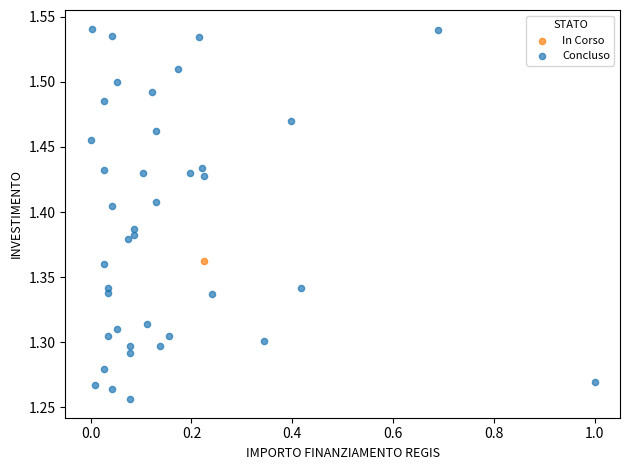

What are all the series names shown in the legend?

In Corso, Concluso